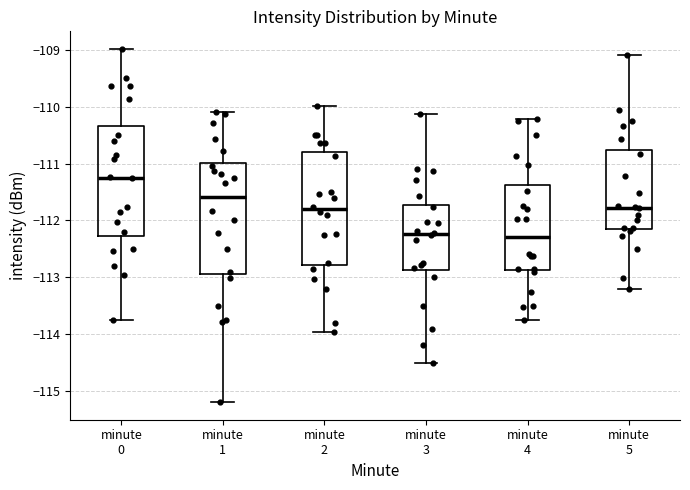

Reading left to right, transcribe this box plot: for each box, give where its median line is, the range the box spans, and where its two whiskers end, as read against the y-axis. The values are not printed on the chart, so give them approximately, as read against the axis.

minute 0: median -111.2, box -112.3 to -110.3, whiskers -113.7 to -109.0
minute 1: median -111.6, box -112.9 to -111.0, whiskers -115.2 to -110.1
minute 2: median -111.8, box -112.8 to -110.8, whiskers -114.0 to -110.0
minute 3: median -112.2, box -112.9 to -111.7, whiskers -114.5 to -110.1
minute 4: median -112.3, box -112.9 to -111.4, whiskers -113.8 to -110.2
minute 5: median -111.8, box -112.1 to -110.8, whiskers -113.2 to -109.1